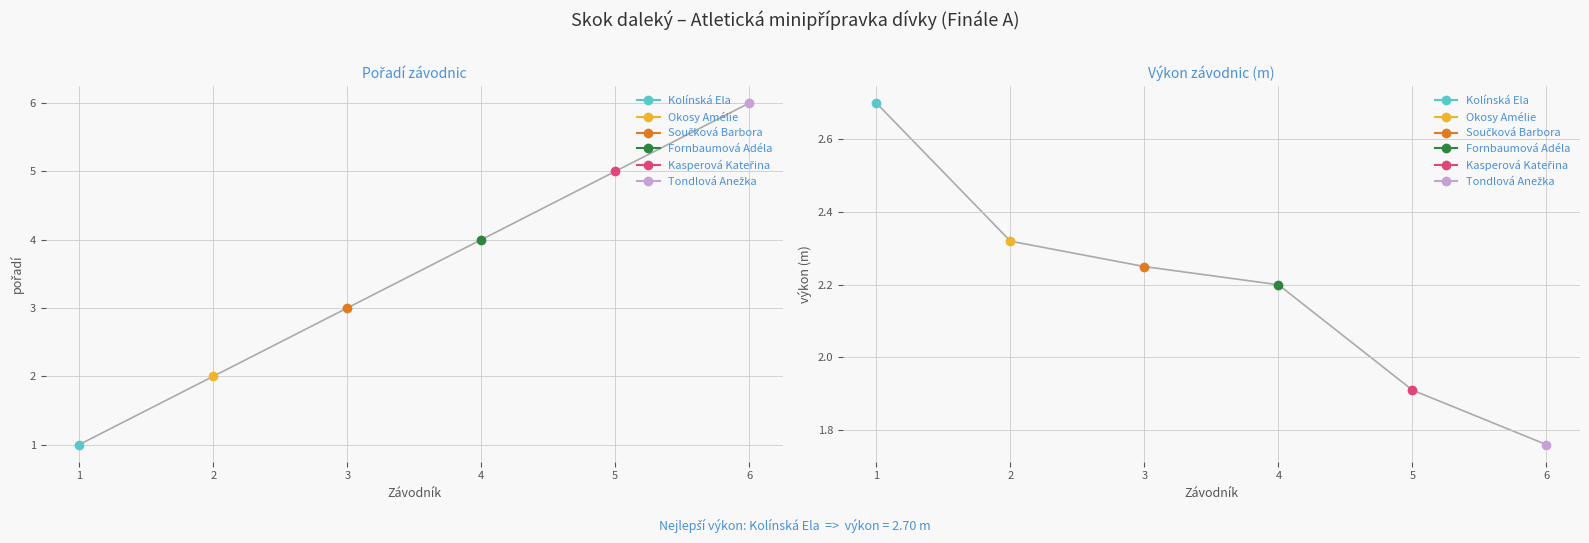

Which series has the largest total across all categories?

Pořadí